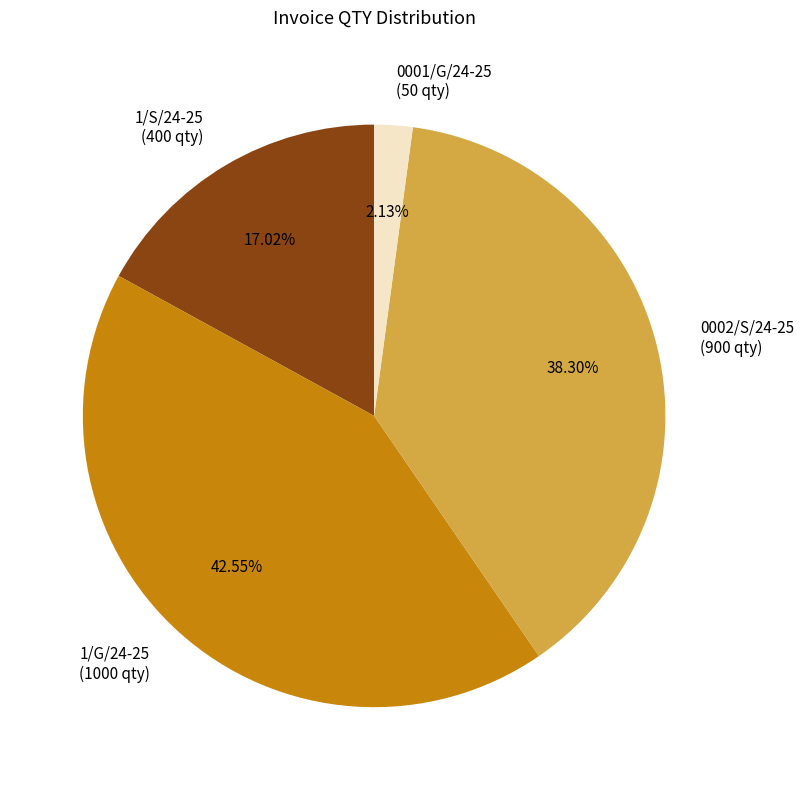

Approximately how many times larger is the value at 1/S/24-25 (400 qty) compared to 0002/S/24-25 (900 qty)?

0.4